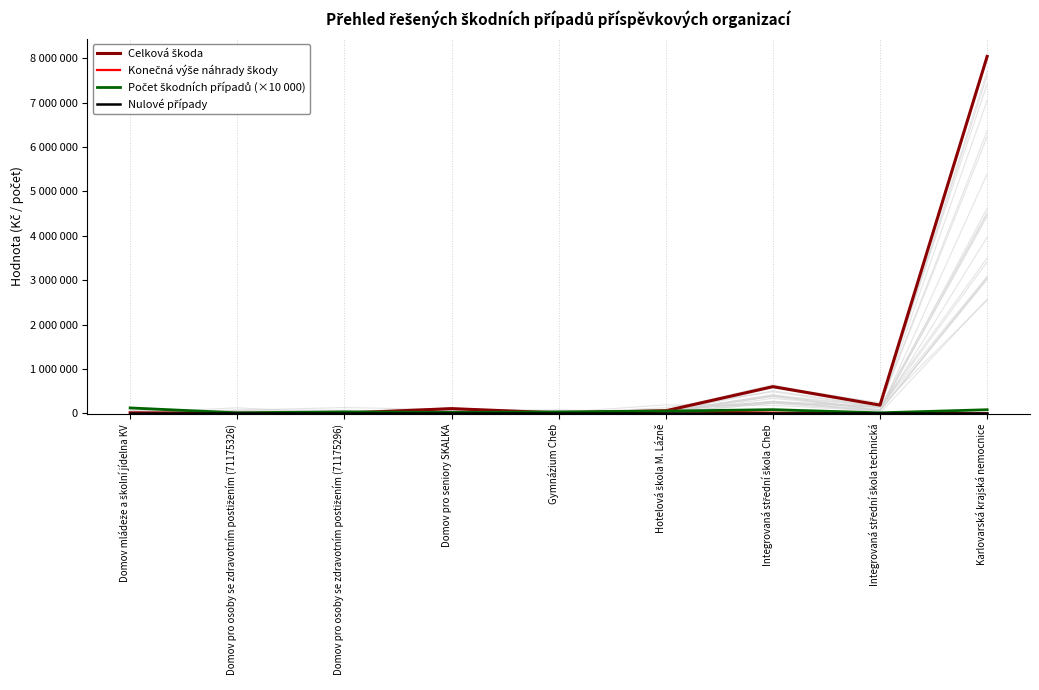

What is the approximate value of Konečná výše náhrady škody at Hotelová škola M. Lázně?

55517.0